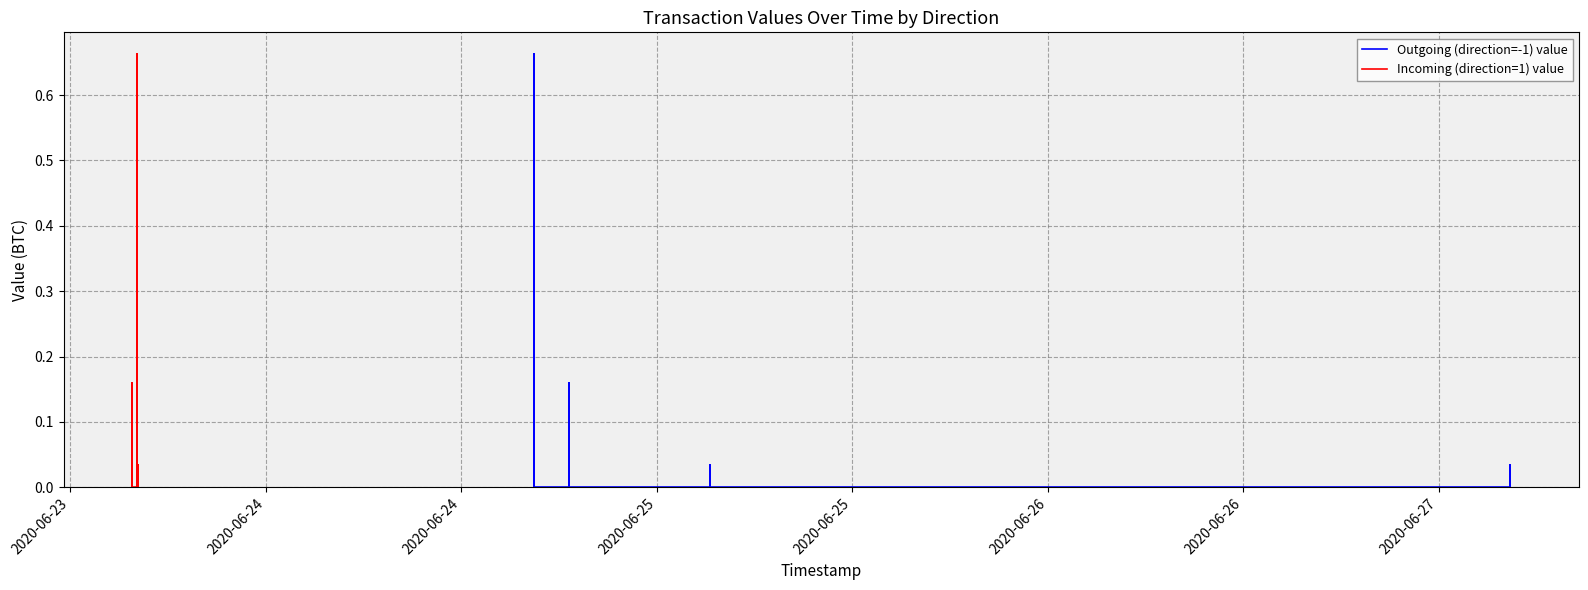

True or false: Outgoing (direction=-1) value and Incoming (direction=1) value intersect in this chart.

False